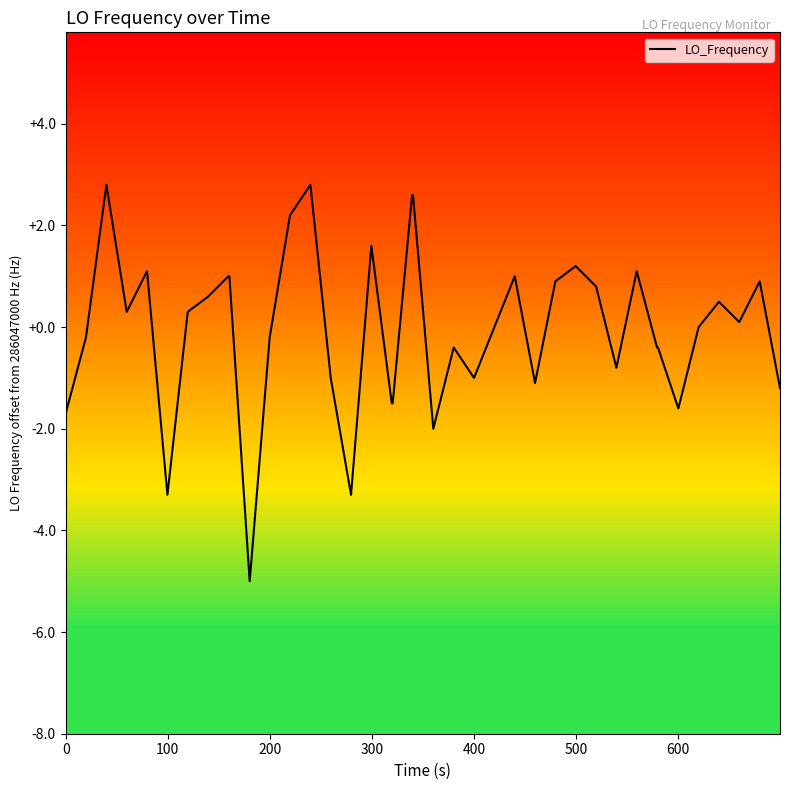

What is the difference between the maximum and minimum values?

7.8